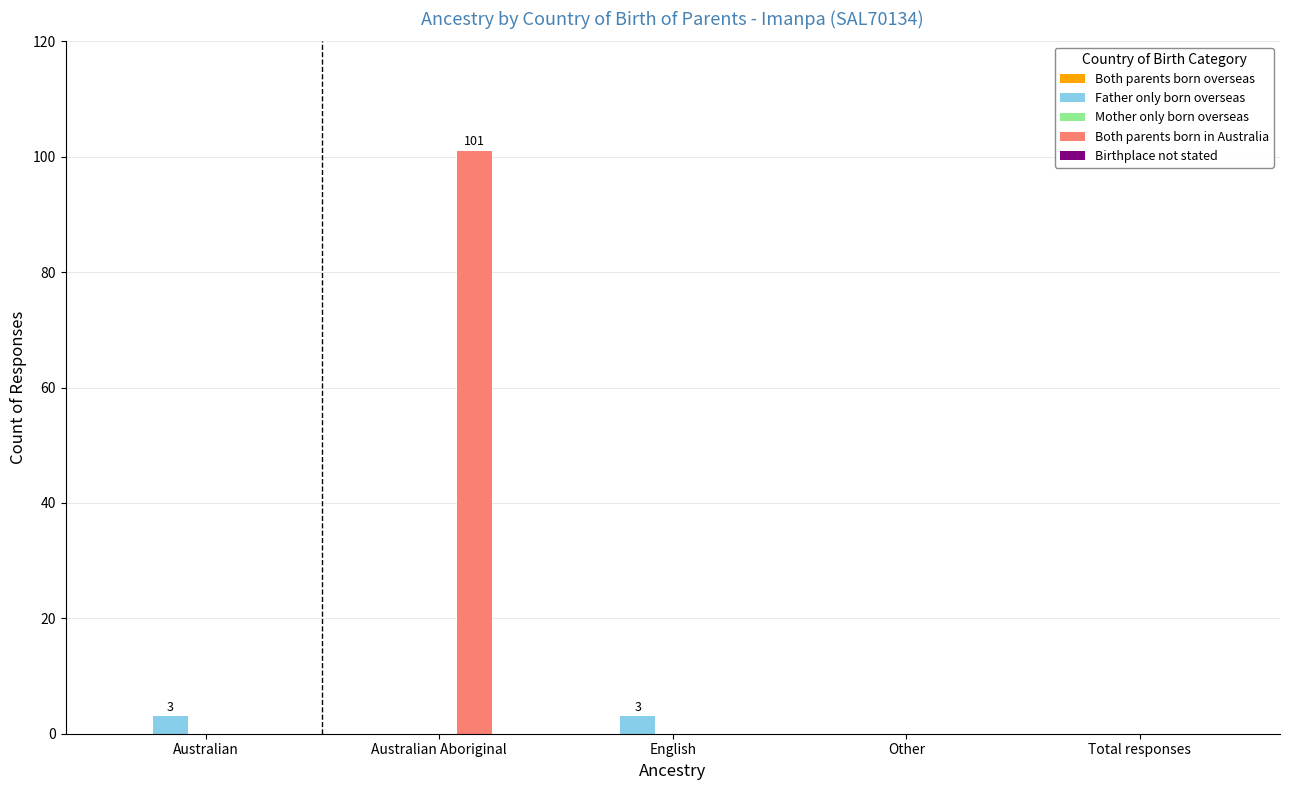

Which series has the largest total across all categories?

Both parents born in Australia